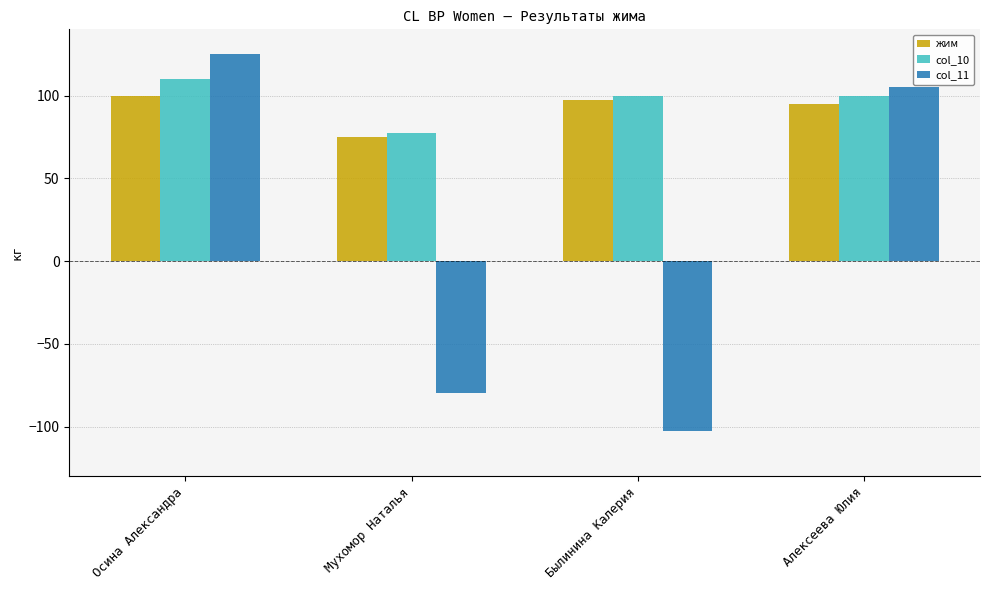

What is the difference between the col_11 values at Былинина Калерия and Мухомор Наталья?

22.5